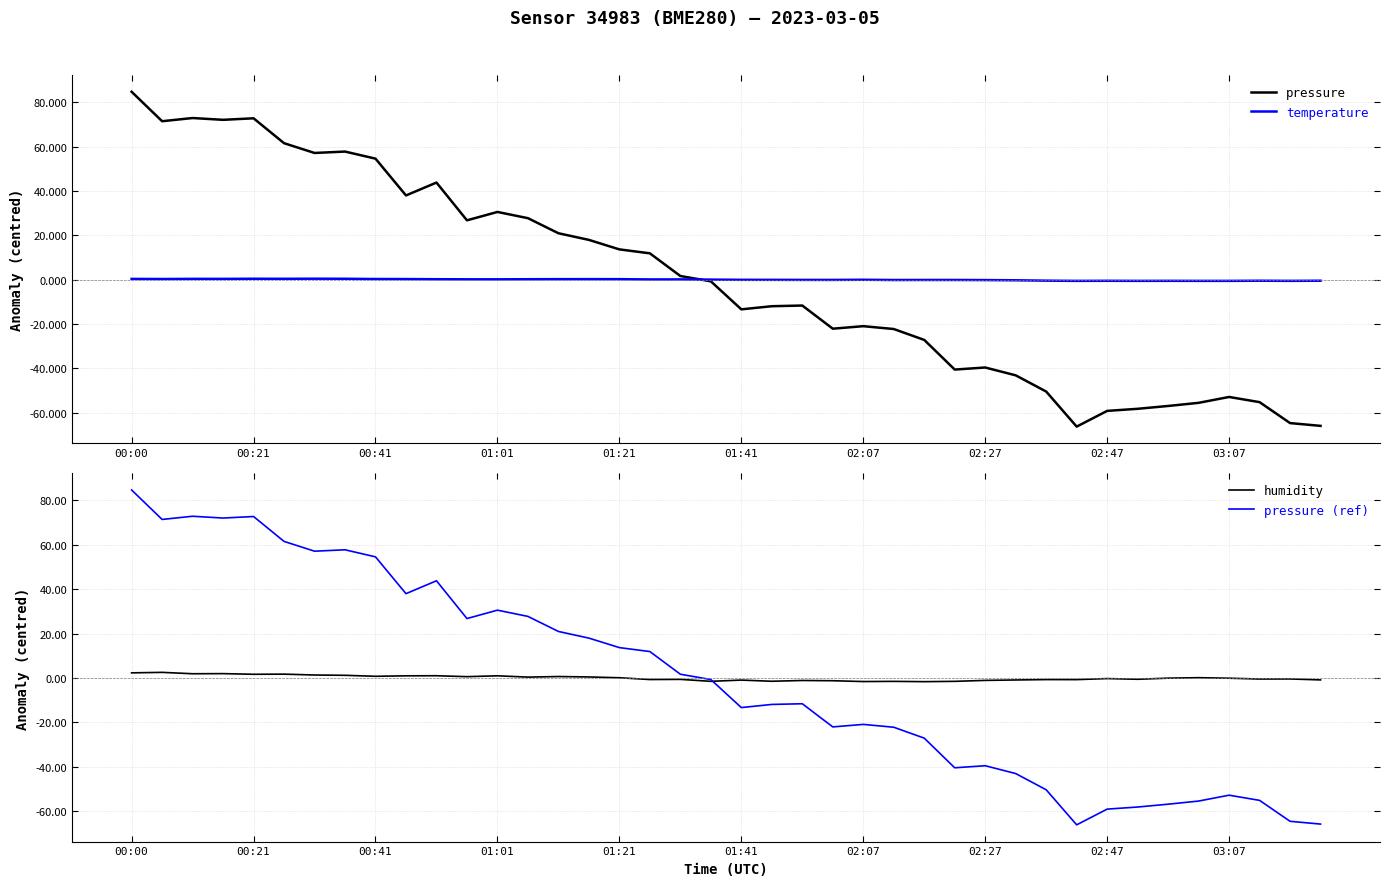

After their last crossing, which series has the higher values: humidity or temperature?

temperature